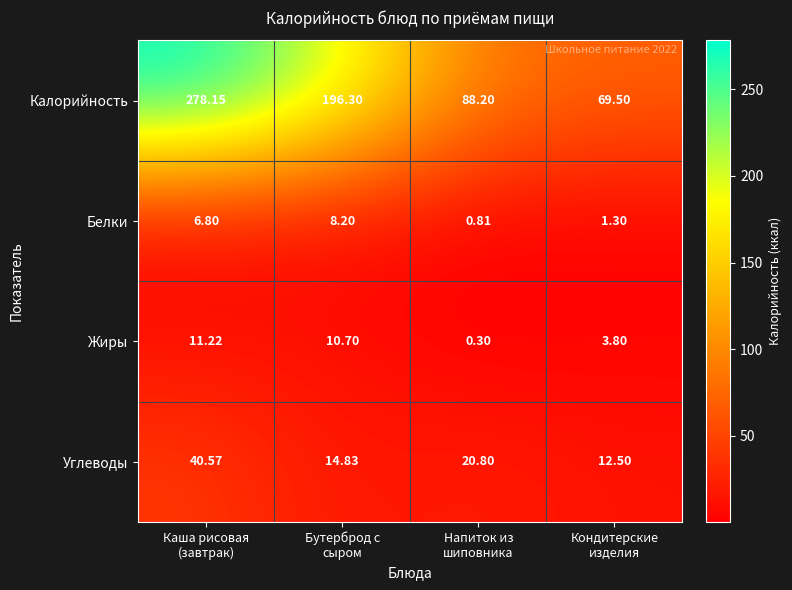

Which series has the largest total across all categories?

Калорийность